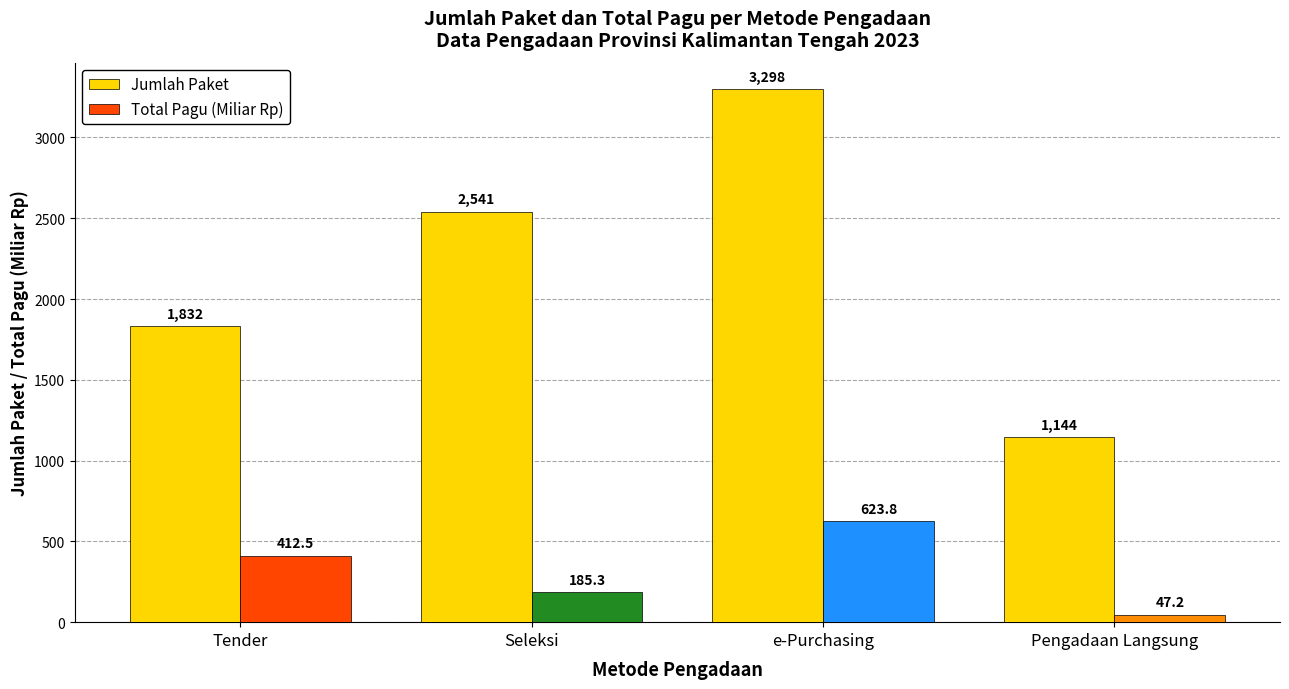

What is the total value across all series at Pengadaan Langsung?

1191.2